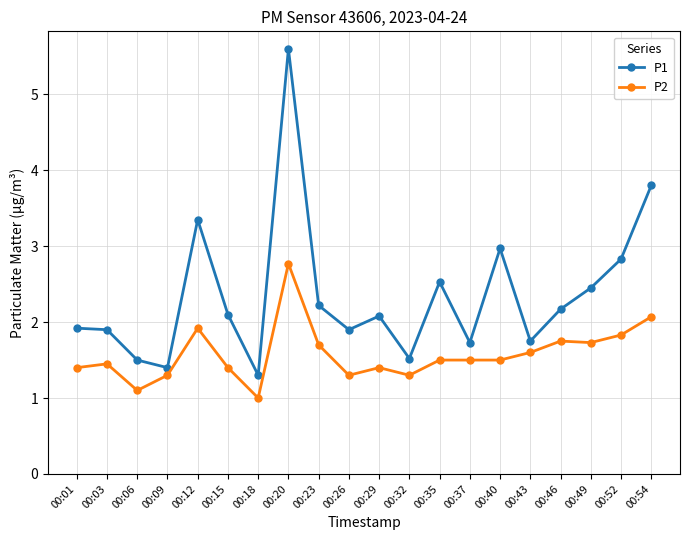

What are all the series names shown in the legend?

P1, P2